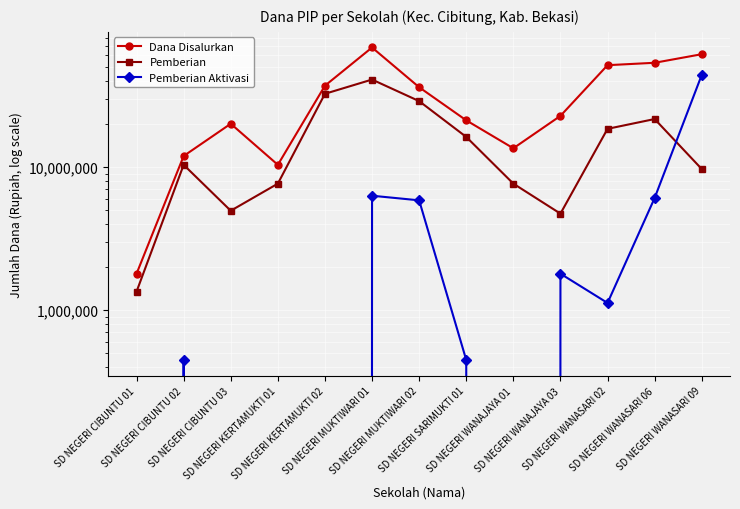

Reading left to right, extract all data points from this chart.

Dana Disalurkan: SD NEGERI CIBUNTU 01=1800000	SD NEGERI CIBUNTU 02=11925000	SD NEGERI CIBUNTU 03=20025000	SD NEGERI KERTAMUKTI 01=10350000	SD NEGERI KERTAMUKTI 02=36900000	SD NEGERI MUKTIWARI 01=68175000	SD NEGERI MUKTIWARI 02=36000000	SD NEGERI SARIMUKTI 01=21150000	SD NEGERI WANAJAYA 01=13500000	SD NEGERI WANAJAYA 03=22725000	SD NEGERI WANASARI 02=51300000	SD NEGERI WANASARI 06=53325000	SD NEGERI WANASARI 09=61200000
Pemberian: SD NEGERI CIBUNTU 01=1350000	SD NEGERI CIBUNTU 02=10350000	SD NEGERI CIBUNTU 03=4950000	SD NEGERI KERTAMUKTI 01=7650000	SD NEGERI KERTAMUKTI 02=32400000	SD NEGERI MUKTIWARI 01=40725000	SD NEGERI MUKTIWARI 02=28800000	SD NEGERI SARIMUKTI 01=16200000	SD NEGERI WANAJAYA 01=7650000	SD NEGERI WANAJAYA 03=4725000	SD NEGERI WANASARI 02=18450000	SD NEGERI WANASARI 06=21600000	SD NEGERI WANASARI 09=9675000
Pemberian Aktivasi: SD NEGERI CIBUNTU 01=0	SD NEGERI CIBUNTU 02=450000	SD NEGERI CIBUNTU 03=0	SD NEGERI KERTAMUKTI 01=0	SD NEGERI KERTAMUKTI 02=0	SD NEGERI MUKTIWARI 01=6300000	SD NEGERI MUKTIWARI 02=5850000	SD NEGERI SARIMUKTI 01=450000	SD NEGERI WANAJAYA 01=0	SD NEGERI WANAJAYA 03=1800000	SD NEGERI WANASARI 02=1125000	SD NEGERI WANASARI 06=6075000	SD NEGERI WANASARI 09=43875000